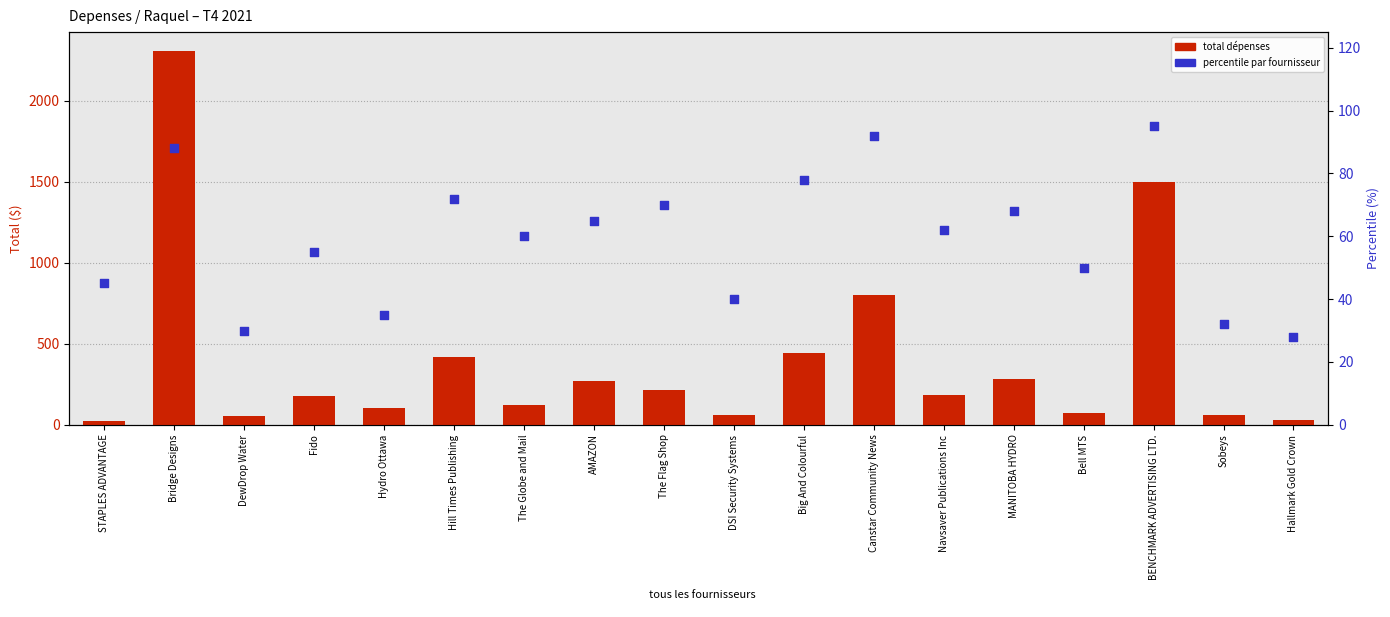

At how many categories does at least one series exceed 154?

10